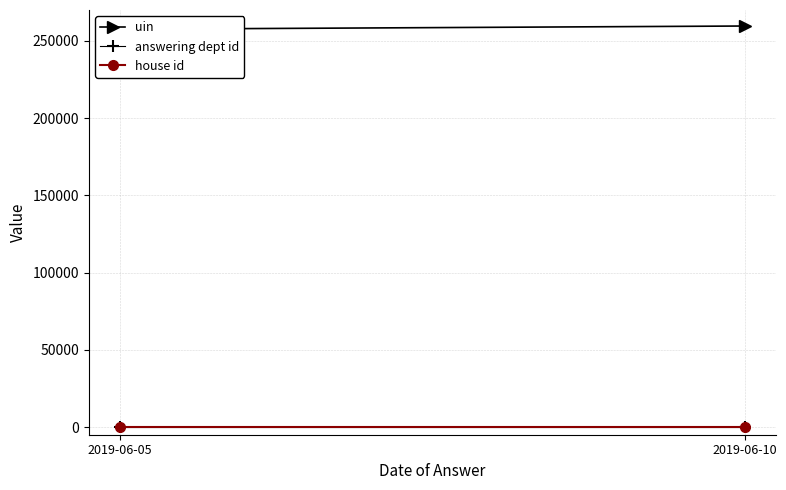

Count the uin values in the range 257537 to 259634.

2